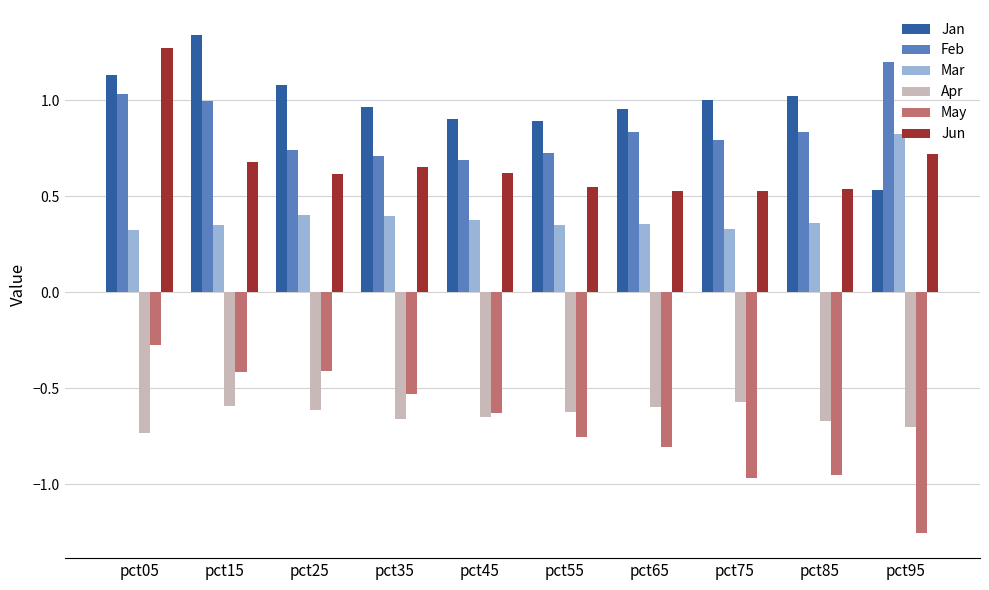

Count the number of data series in this chart.

6